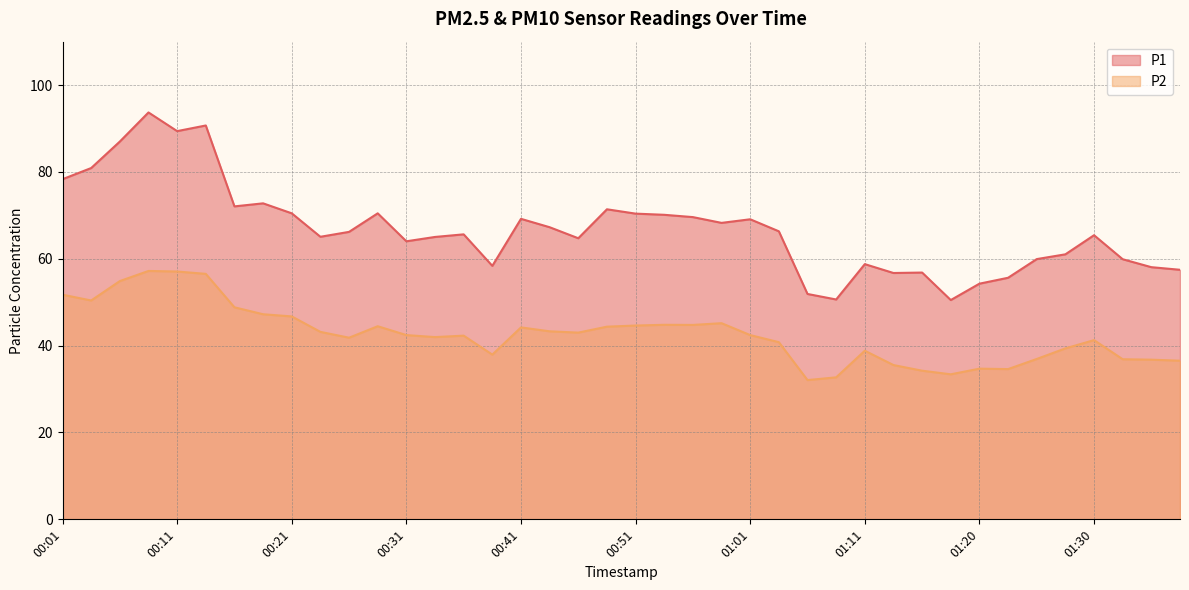

Reading left to right, transcribe all the data shown in this chart.

P1: 78.3	80.9	87.0	93.7	89.4	90.7	72.1	72.8	70.5	65.1	66.2	70.5	64.0	65.0	65.6	58.4	69.2	67.3	64.7	71.4	70.4	70.1	69.6	68.3	69.1	66.3	51.9	50.6	58.8	56.7	56.8	50.5	54.3	55.6	59.9	61.0	65.4	59.9	58.1	57.5
P2: 51.7	50.4	54.9	57.2	57.1	56.5	48.8	47.2	46.7	43.2	41.8	44.5	42.4	42.0	42.3	37.9	44.2	43.3	43.0	44.4	44.6	44.8	44.8	45.2	42.4	40.8	32.1	32.7	38.8	35.5	34.2	33.4	34.7	34.6	36.9	39.4	41.3	36.9	36.8	36.5